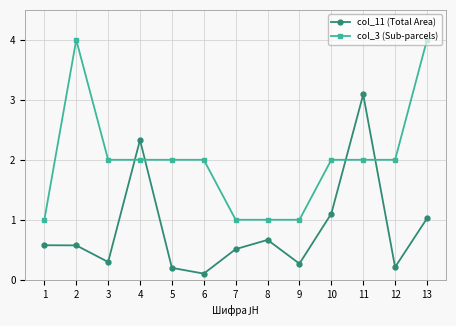

The value of col_11 (Total Area) at 2 is 0.2. True or false?

False